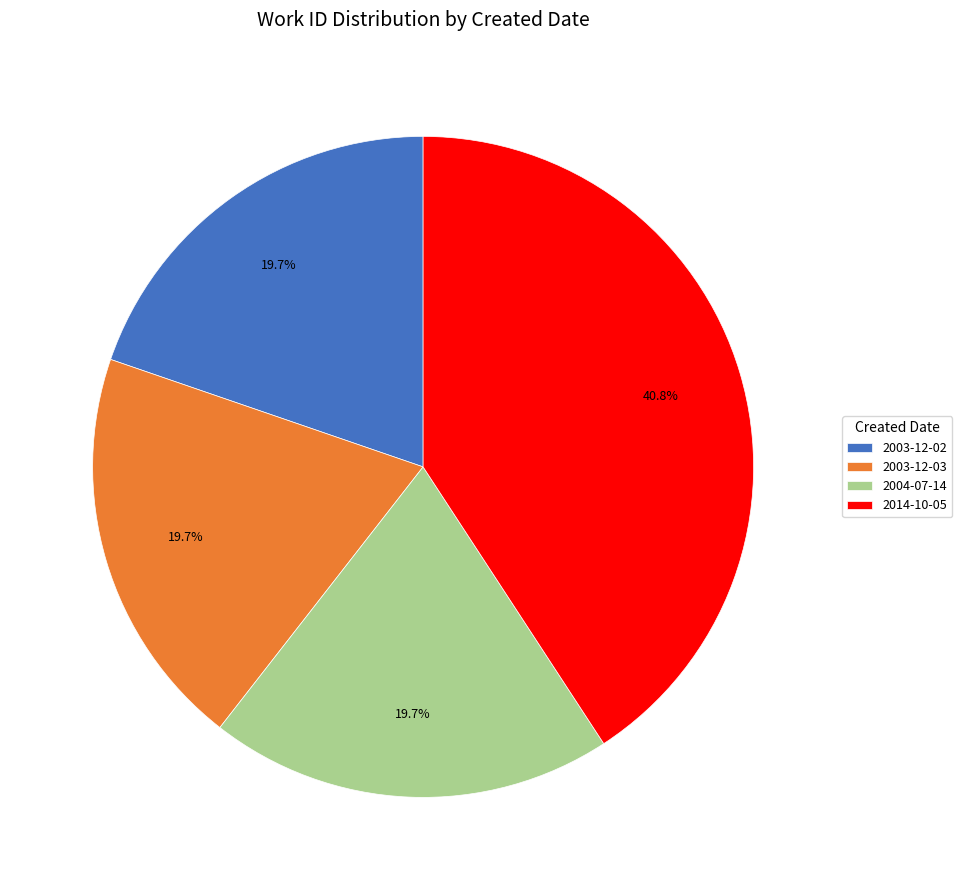

Count the number of slices in the pie.

4